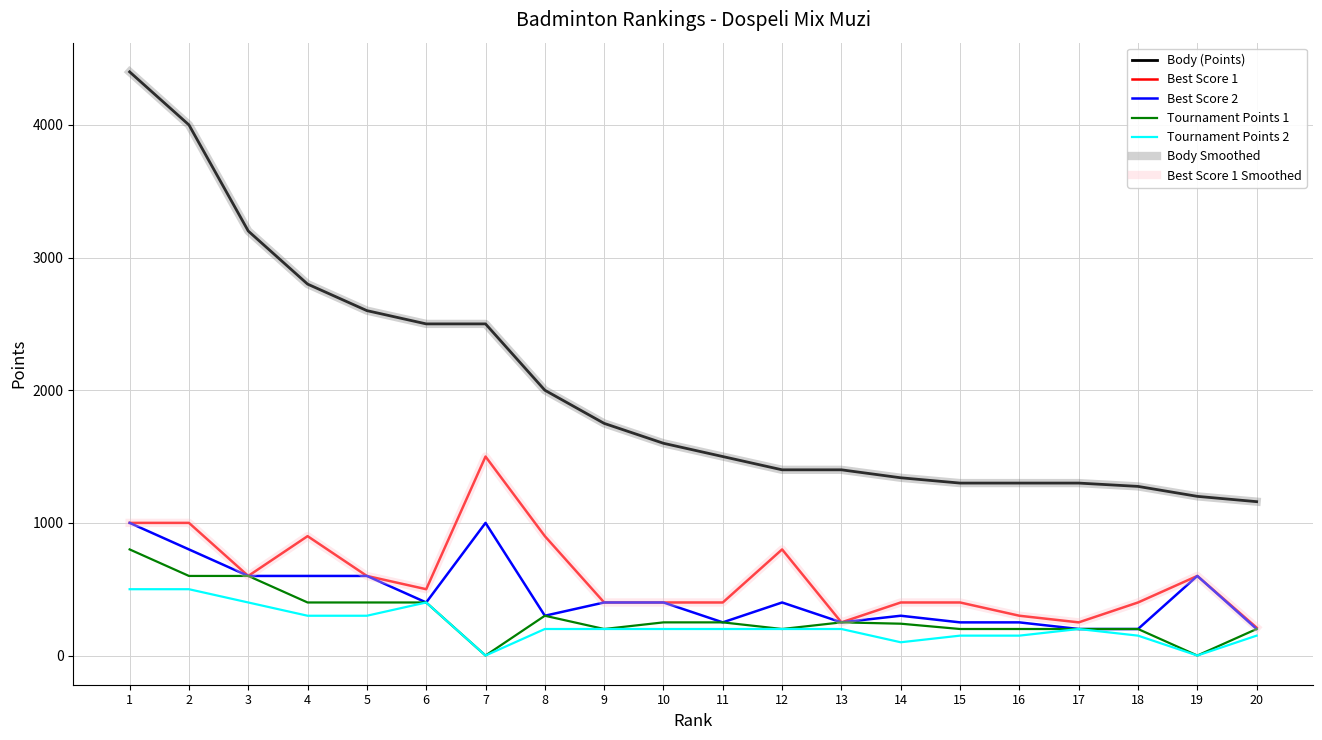

Where is Best Score 2 nearest to the value 600?

3